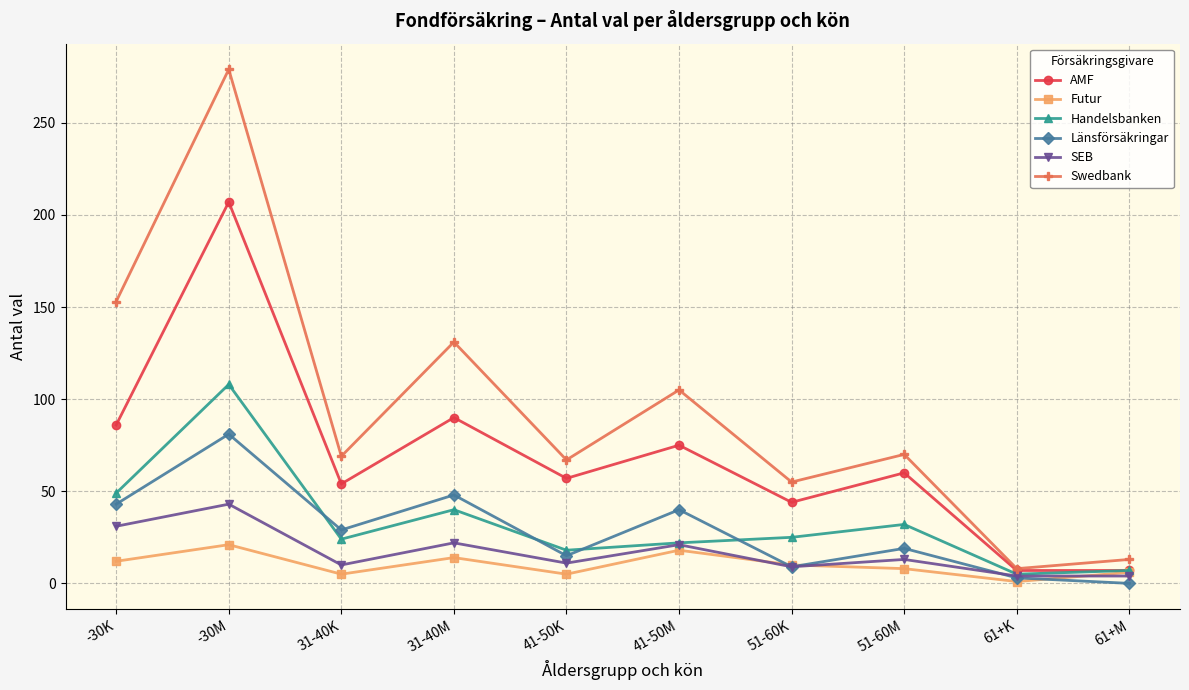

Which category has the lowest value in the Swedbank series?

61+K